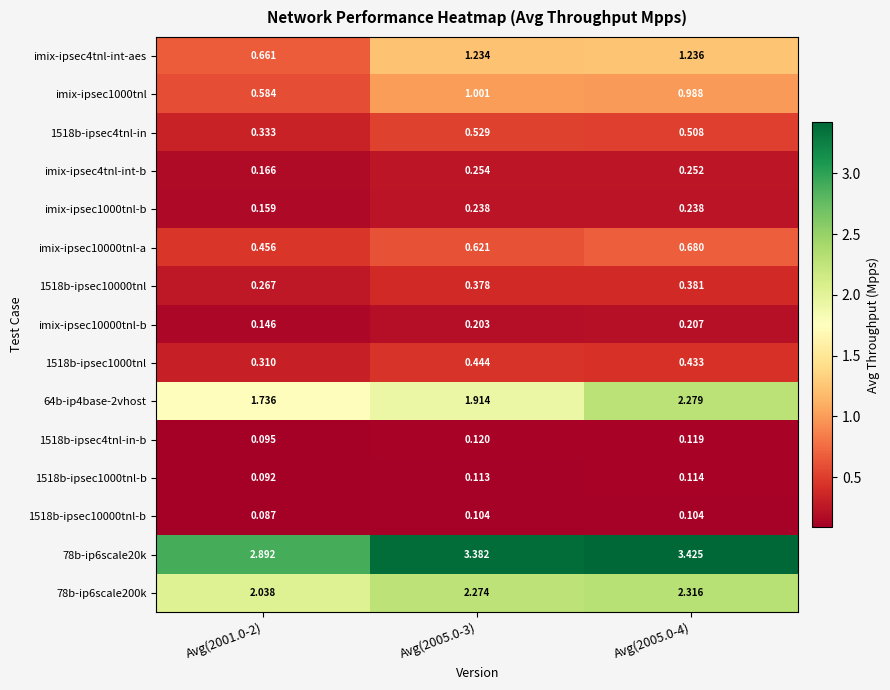

Between Avg(2001.0-2) and Avg(2005.0-4), which series saw the biggest shift?

imix-ipsec4tnl-int-aes